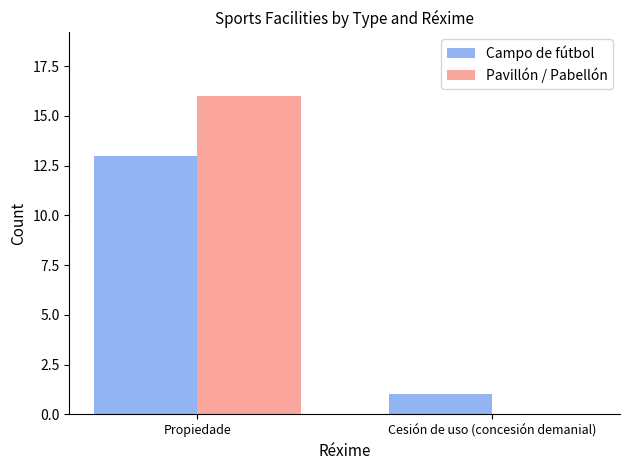

Which series has the largest total across all categories?

Pavillón / Pabellón